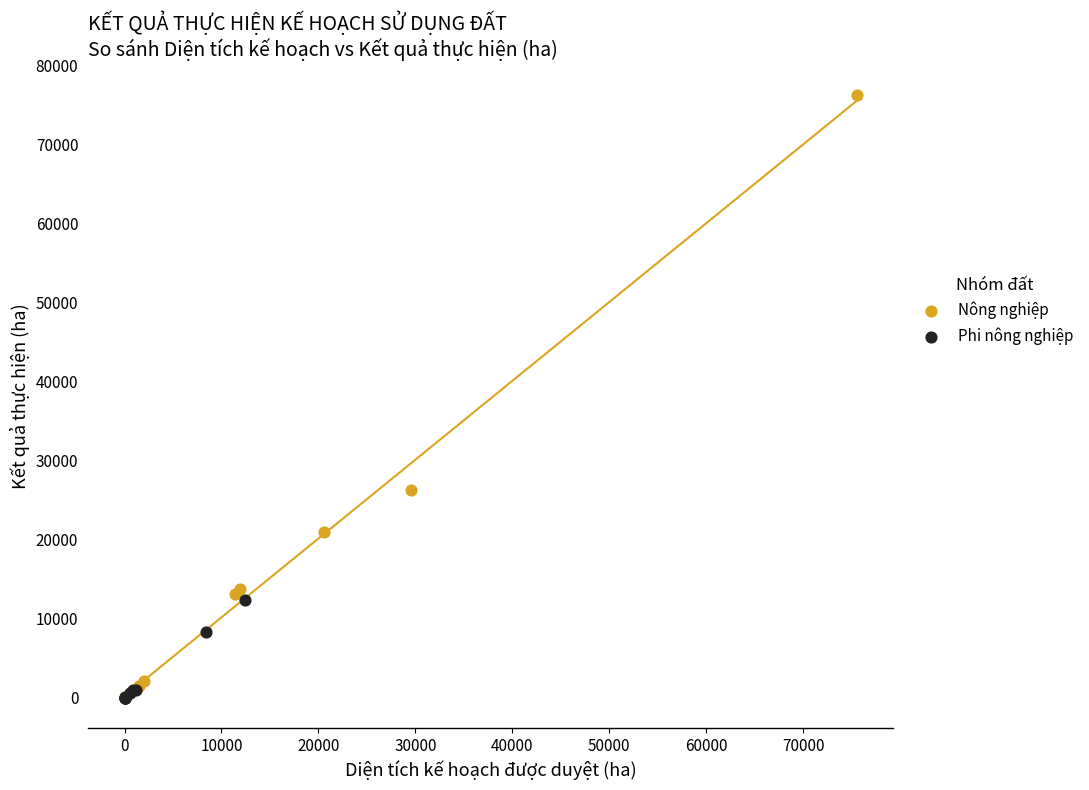

Which series contains the highest Y value?

Nông nghiệp